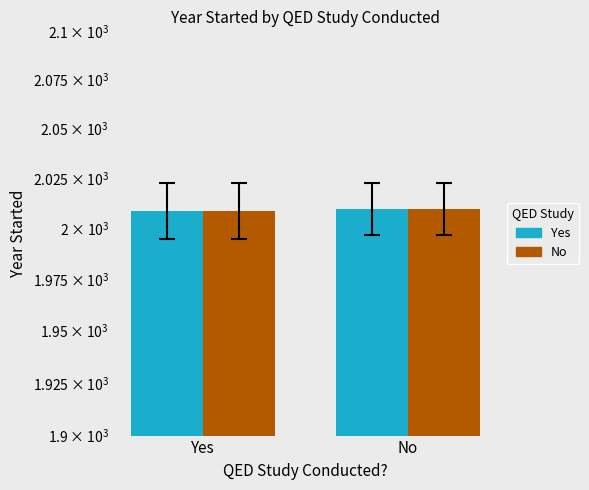

At Yes, list the series in order from largest to smallest.

Yes, No